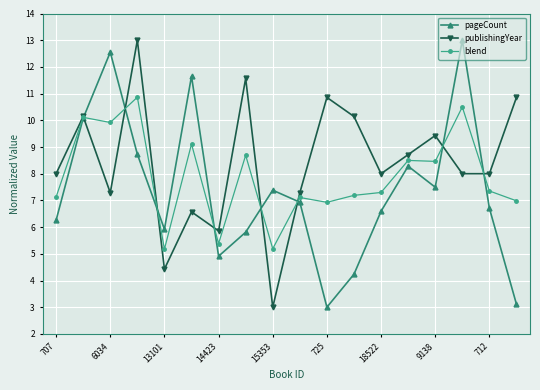

Reading right to left, list all the values displayed in this chart.

pageCount: 3.1	6.7	13.0	7.5	8.3	6.6	4.2	3.0	6.9	7.4	5.8	4.9	11.7	5.9	8.7	12.6	10.1	6.3
publishingYear: 10.9	8.0	8.0	9.4	8.7	8.0	10.1	10.9	7.3	3.0	11.6	5.9	6.6	4.4	13.0	7.3	10.1	8.0
blend: 7.0	7.4	10.5	8.5	8.5	7.3	7.2	6.9	7.1	5.2	8.7	5.4	9.1	5.2	10.9	9.9	10.1	7.1